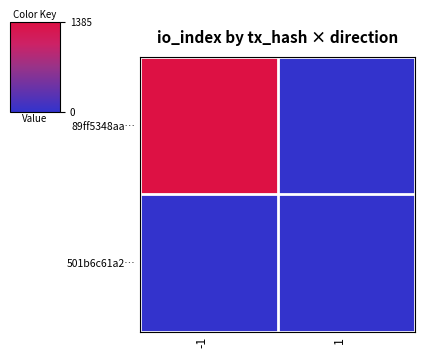

List the series in order of their overall mean, highest first.

89ff5348aa…, 501b6c61a2…